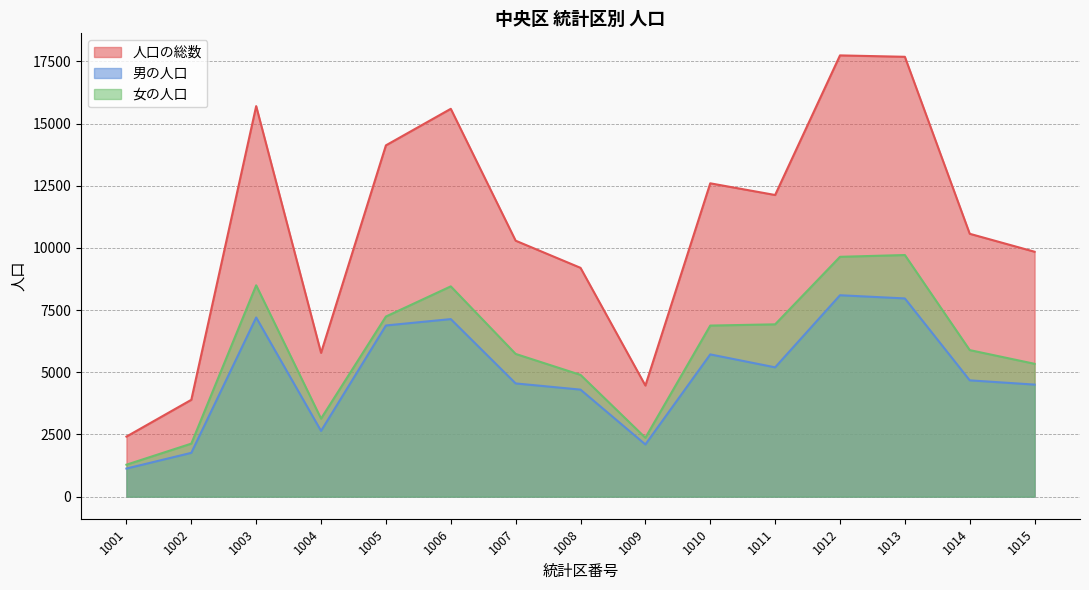

How many data points does each series have?

15